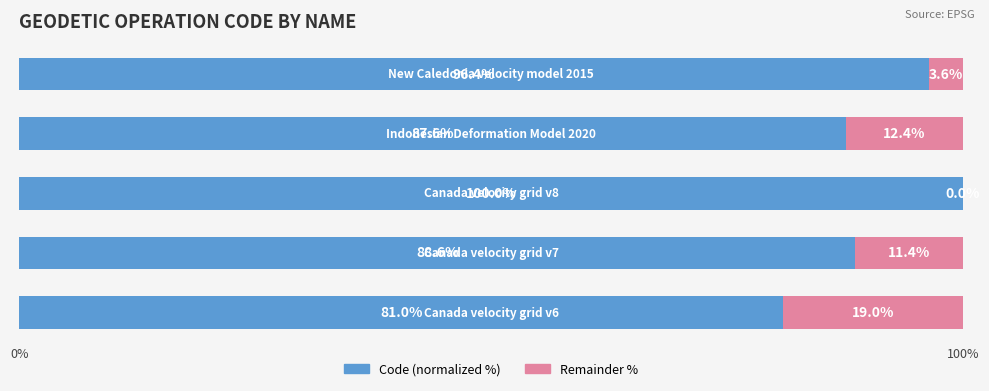

How many categories are shown in the chart?

5